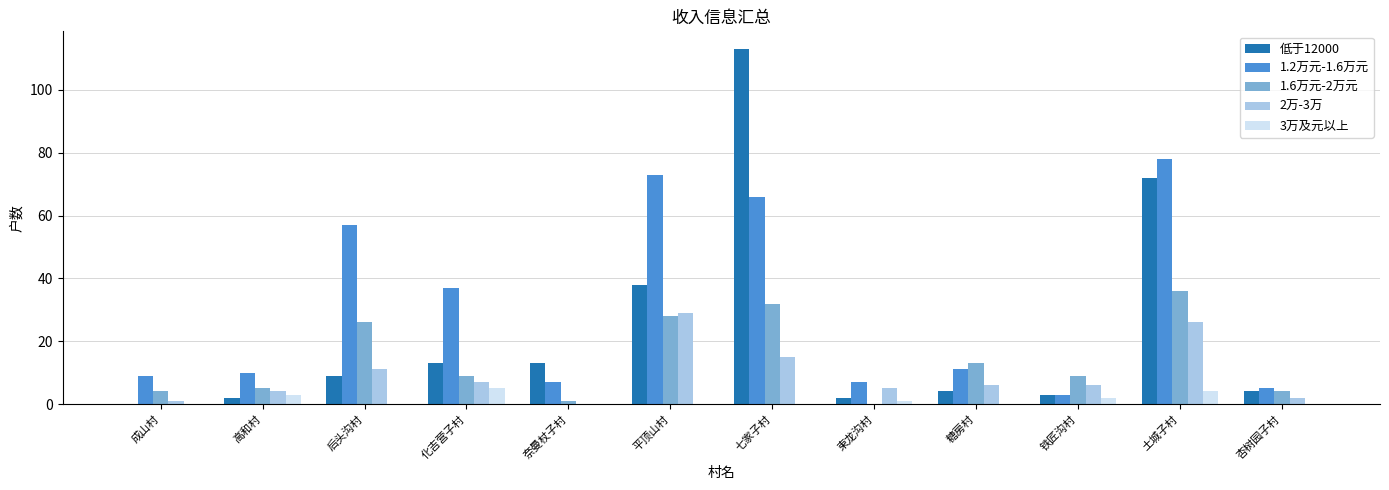

Is it true that 1.6万元-2万元 equals 9 at 铁匠沟村?

True